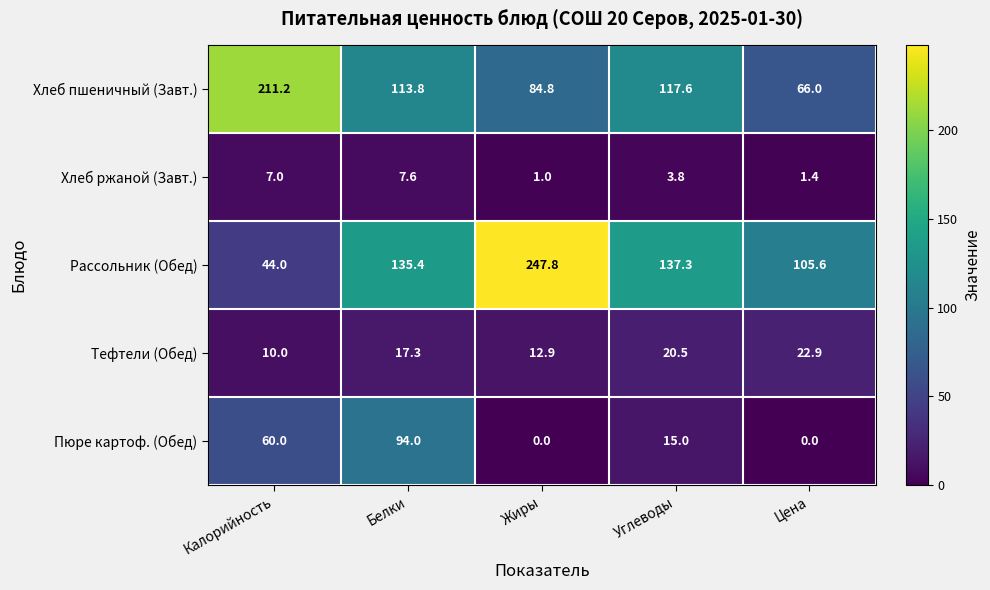

What is the maximum value for Хлеб ржаной (Завт.)?

7.6